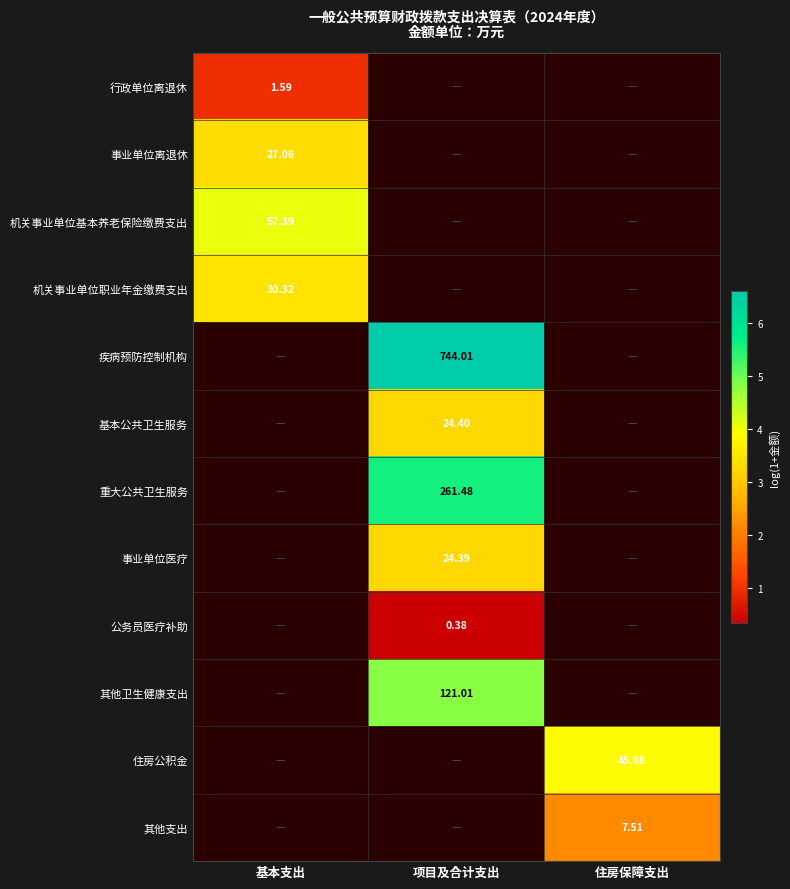

At which label does 公务员医疗补助 first exceed 0?

项目及合计支出